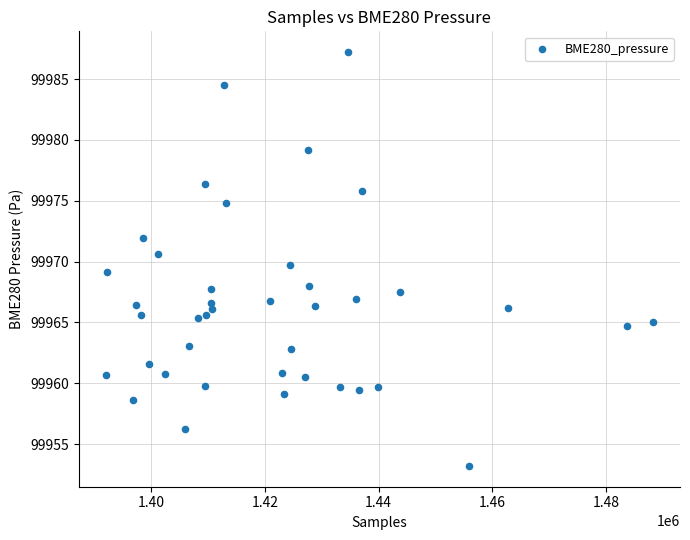

What is the range of X values (max minus min)?

96190.0